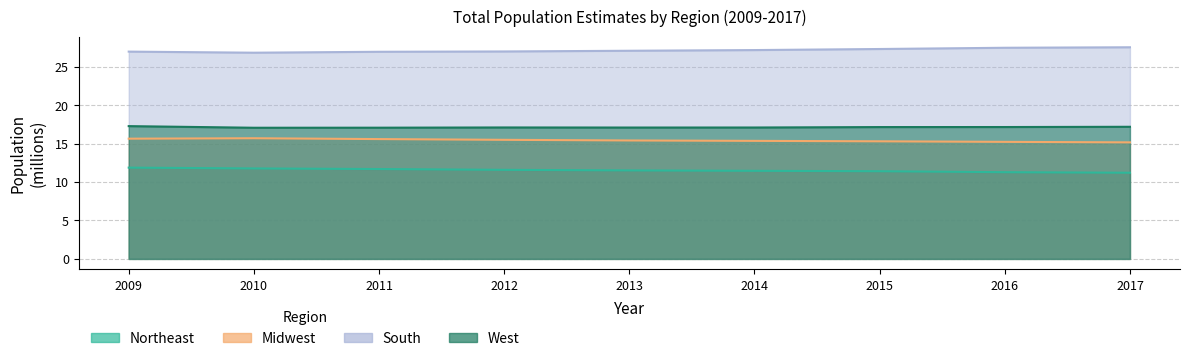

True or false: Northeast_total has more than 2 points higher than both neighbors.

False